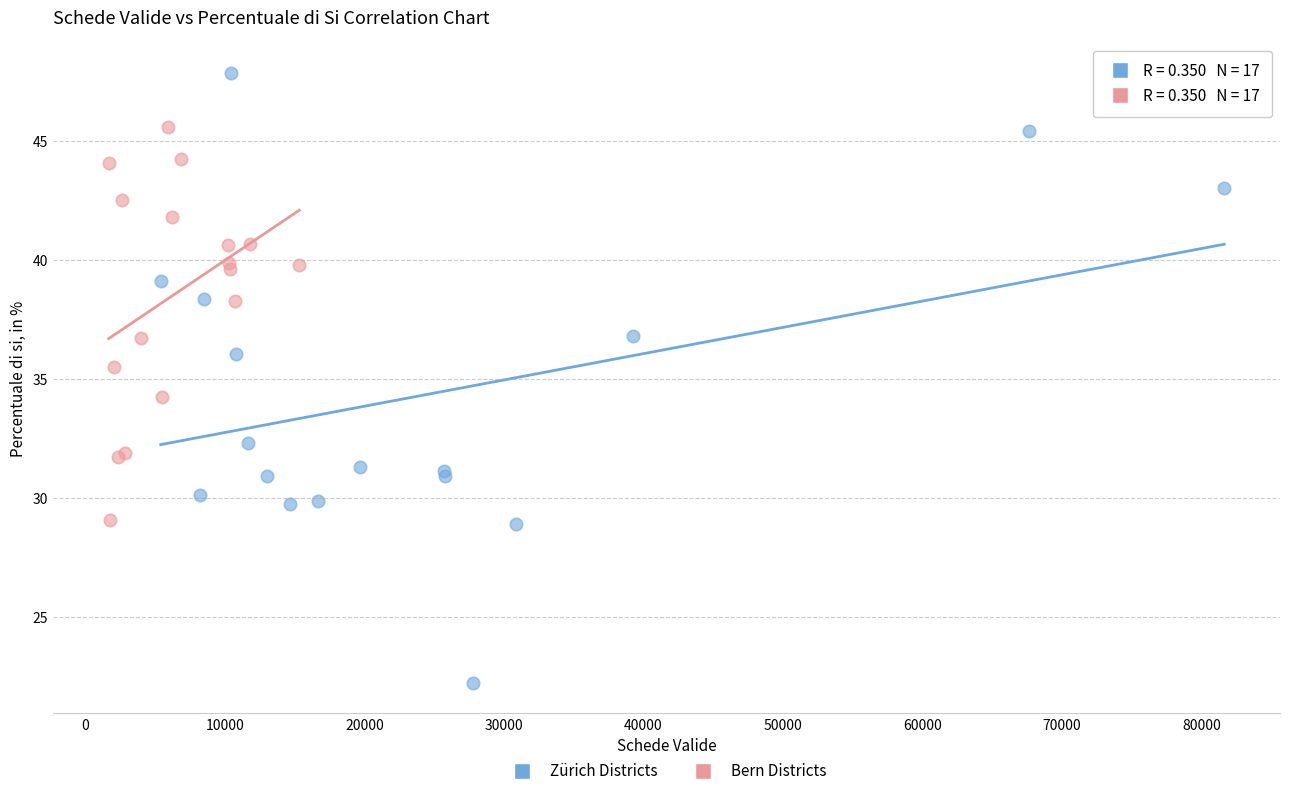

Which series has the largest Y range (max minus min)?

Zürich Districts